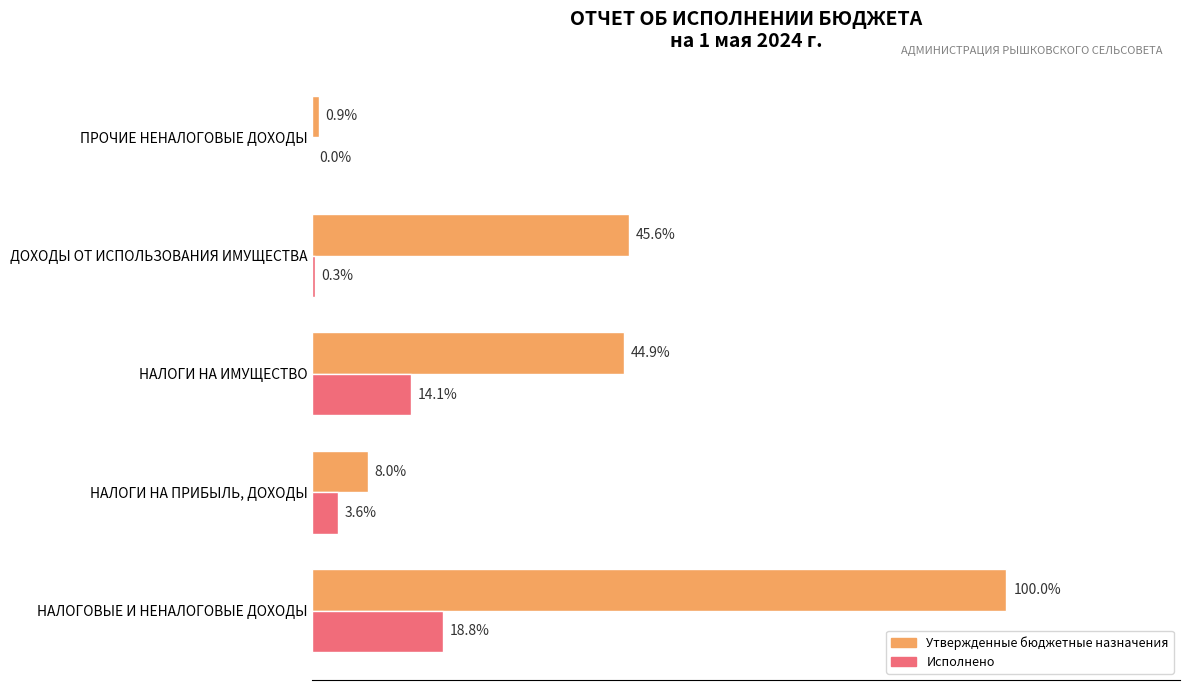

What are all the series names shown in the legend?

Утвержденные бюджетные назначения, Исполнено